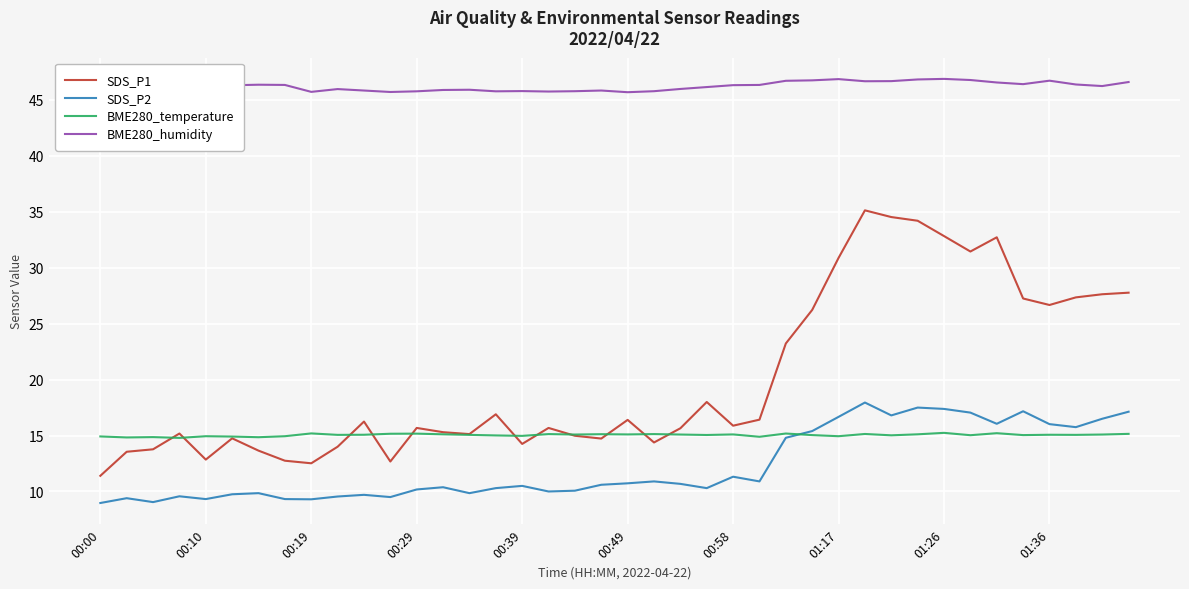

Which series has the widest spread of values?

SDS_P1